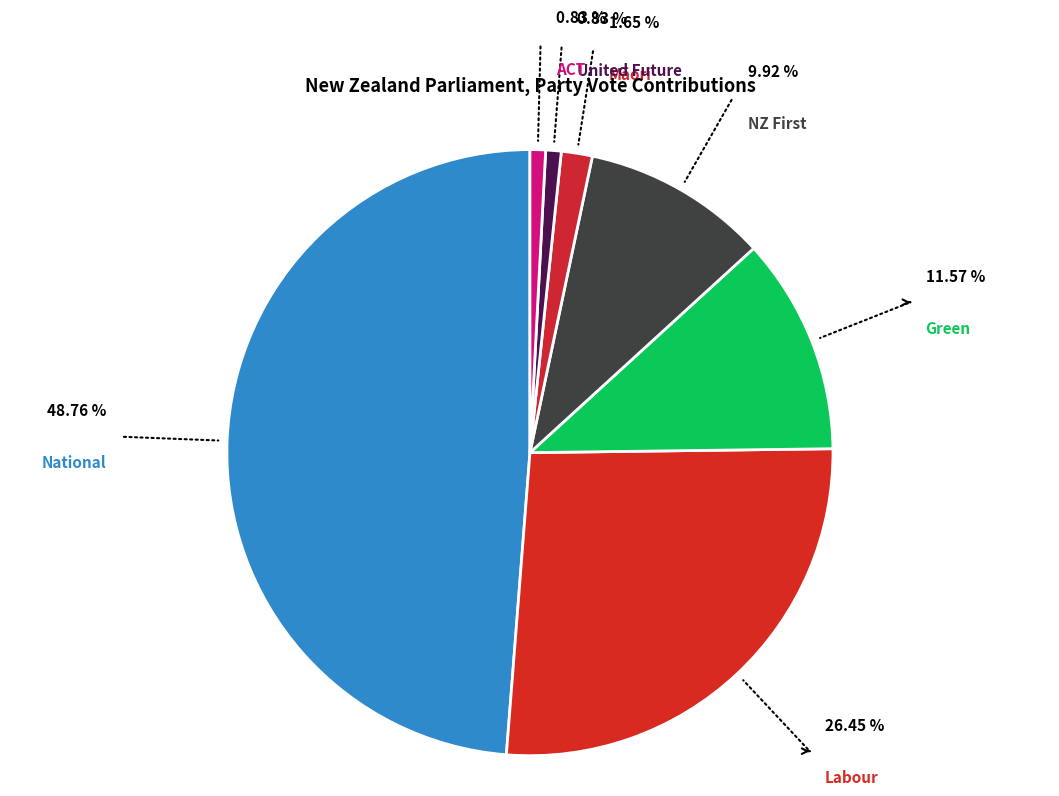

Does ACT represent more than half of the total?

No